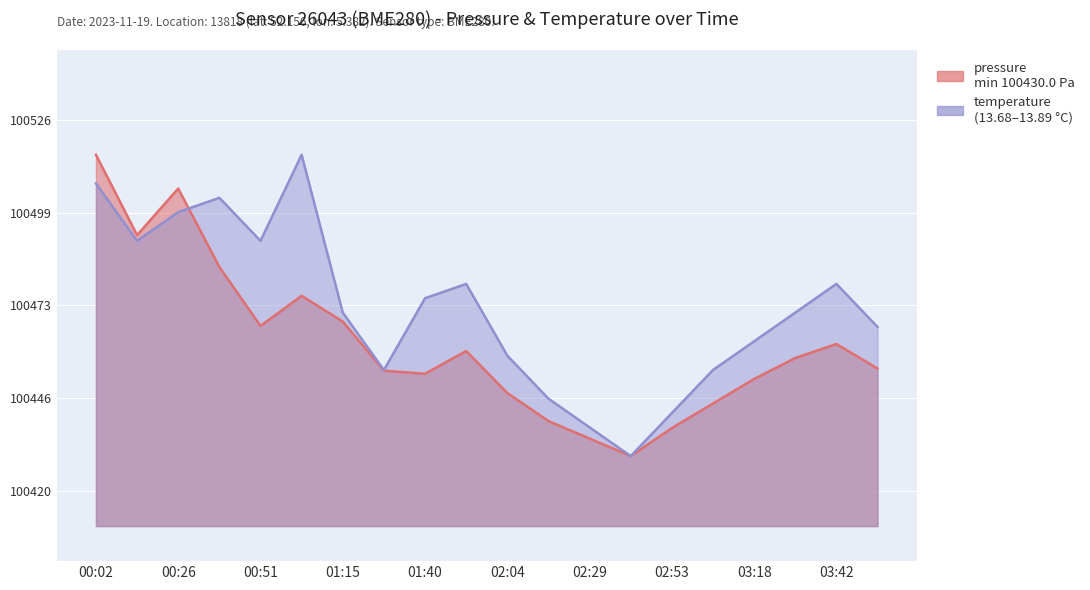

Rank the series by their maximum value, from lowest to highest.

pressure, temperature